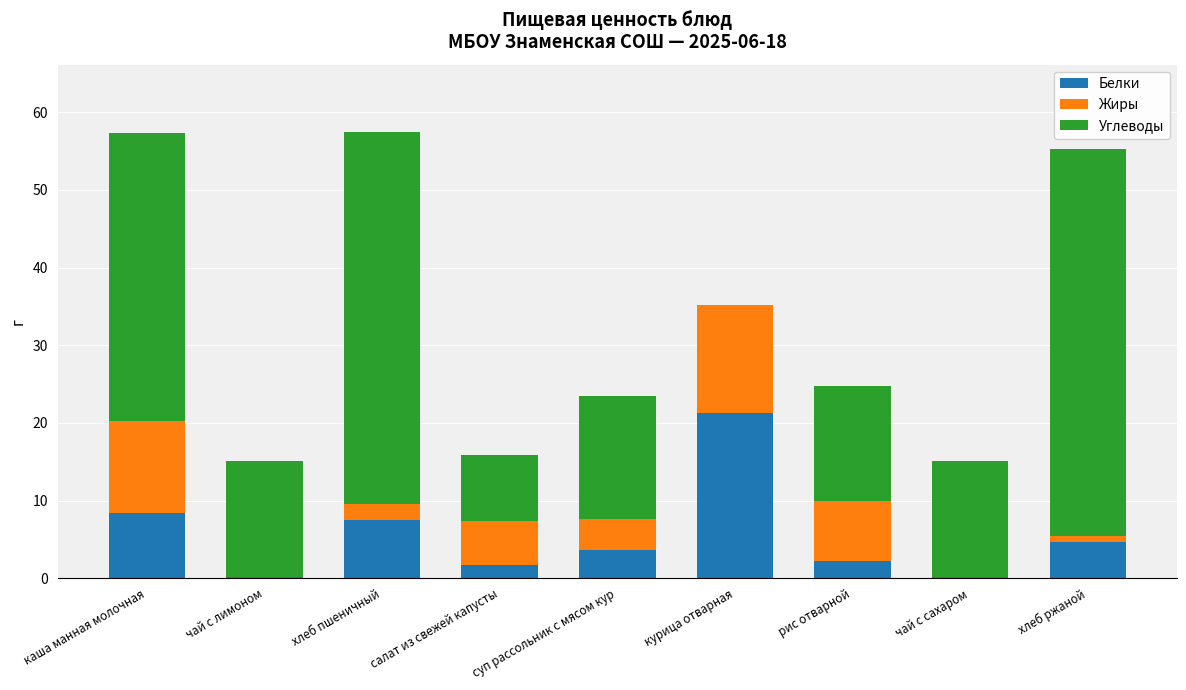

At which label does Белки reach its peak?

курица отварная